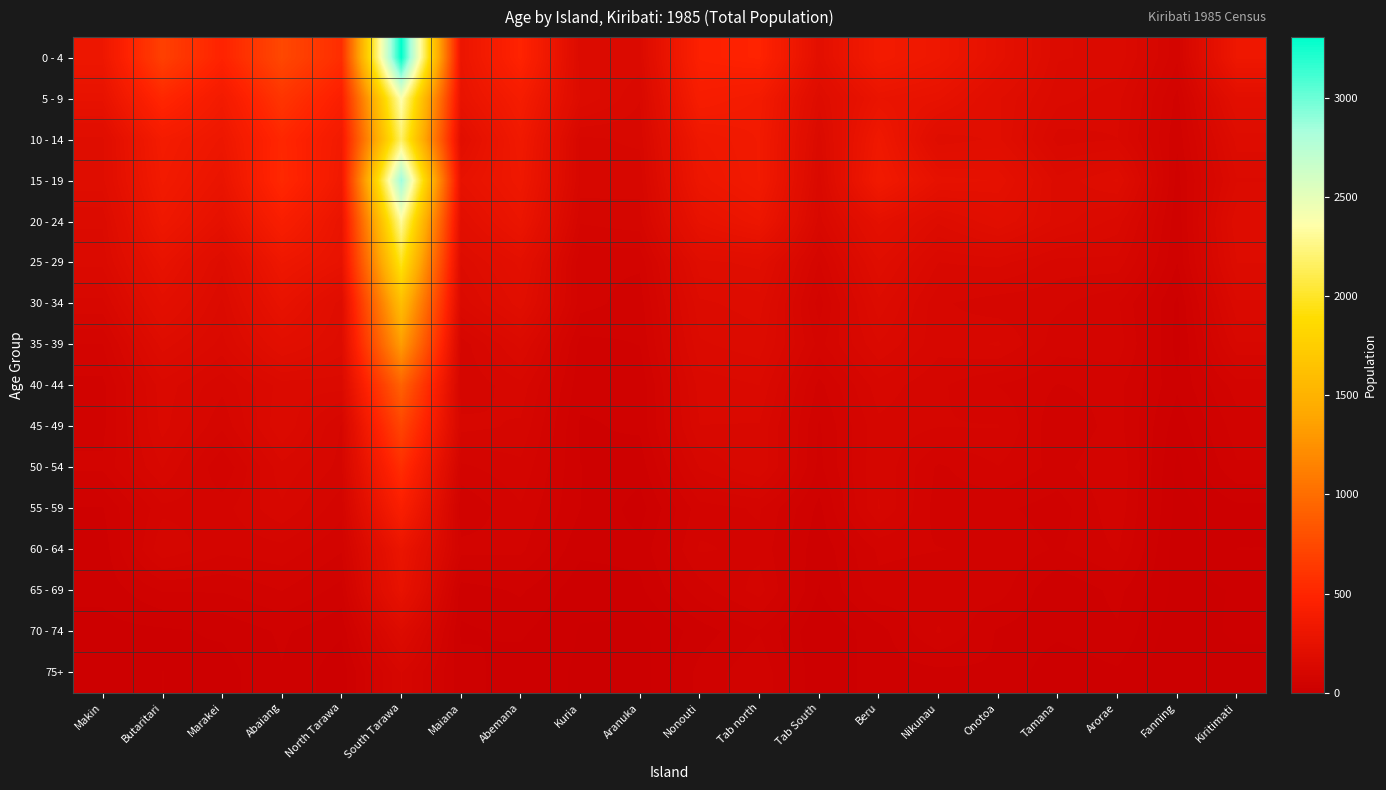

Which series changed the most between Nikunau and Arorae?

0 - 4